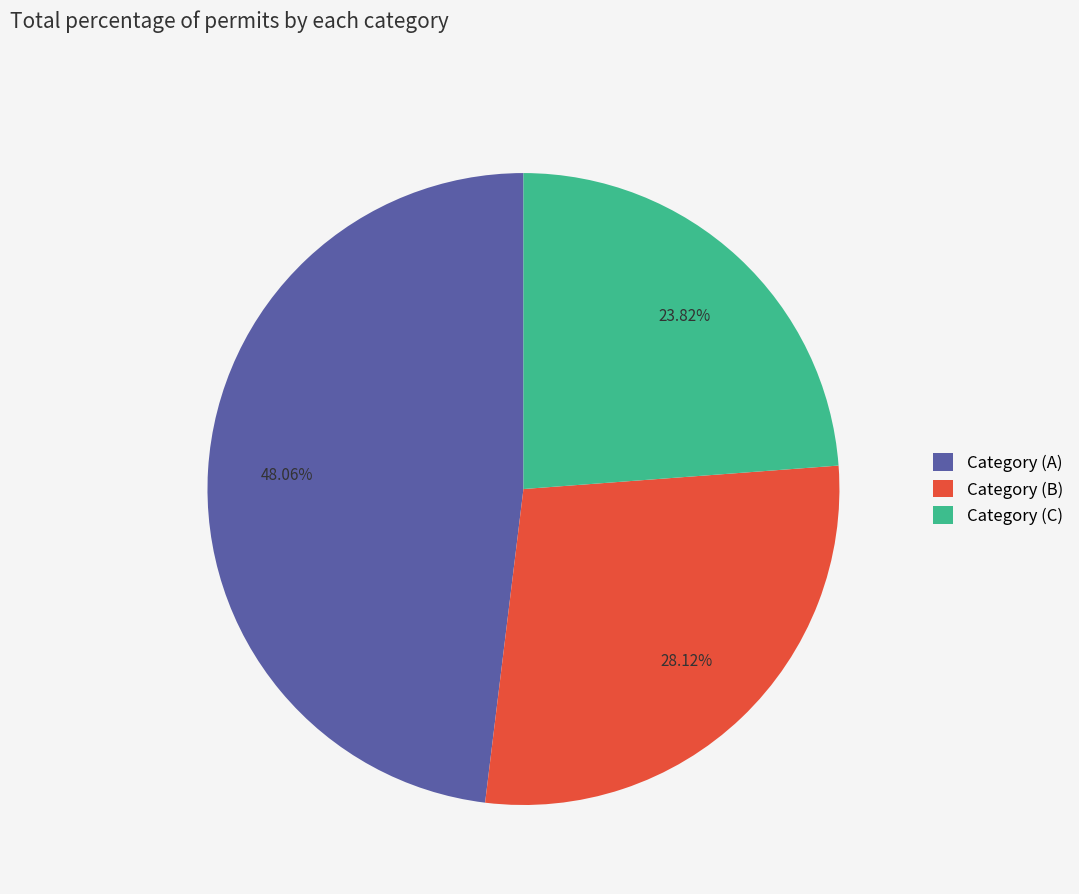

Which has a higher value, Category (A) or Category (B)?

Category (A)